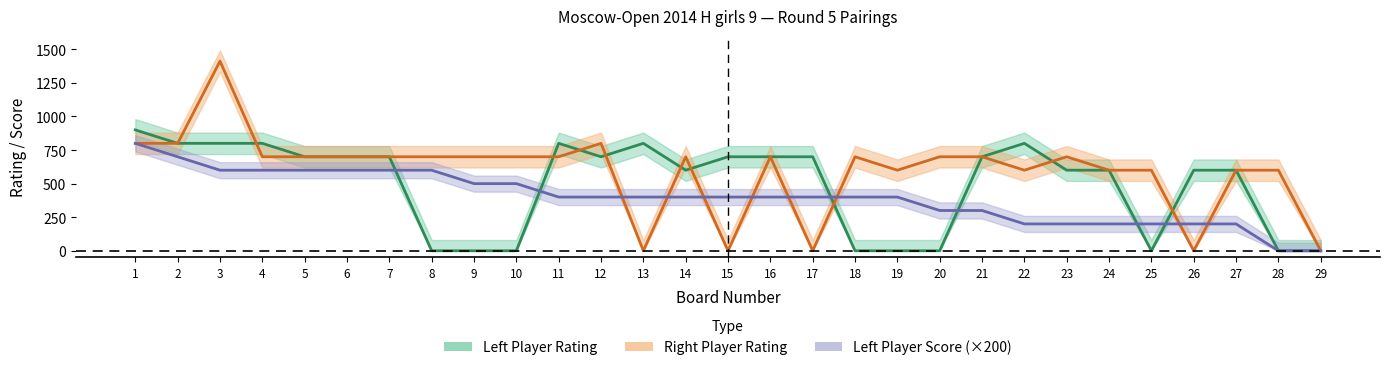

Which series ends up on top after the final intersection of left_rating and right_rating?

left_rating